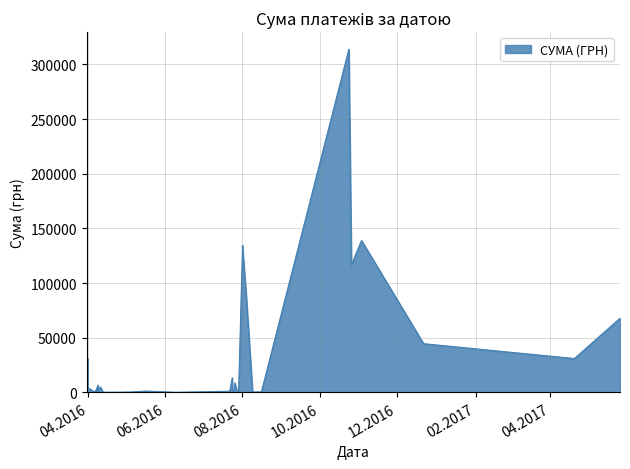

Which label corresponds to the smallest value in the chart?

24.07.2016